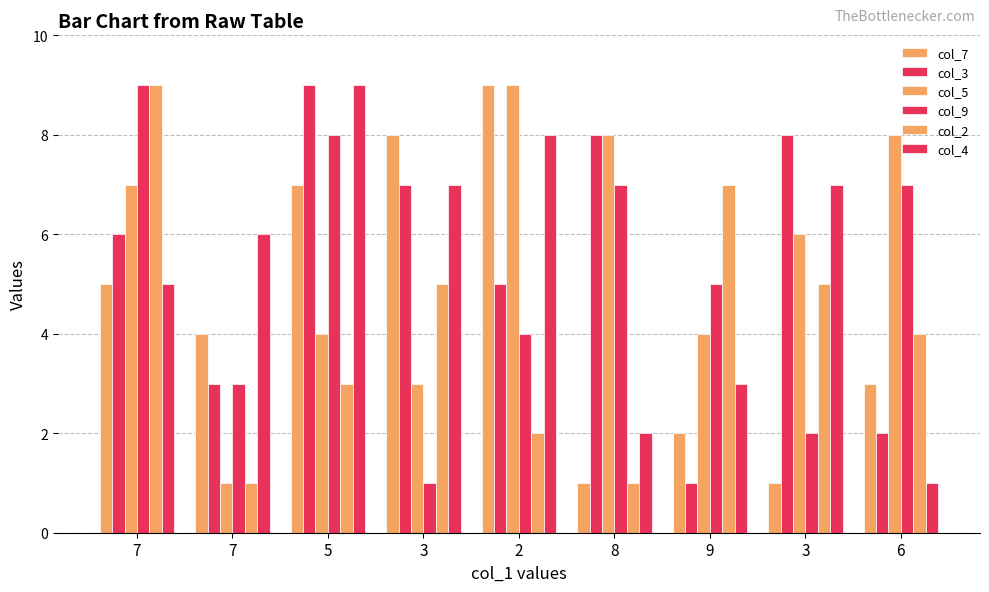

How many bars are there in each group?

6